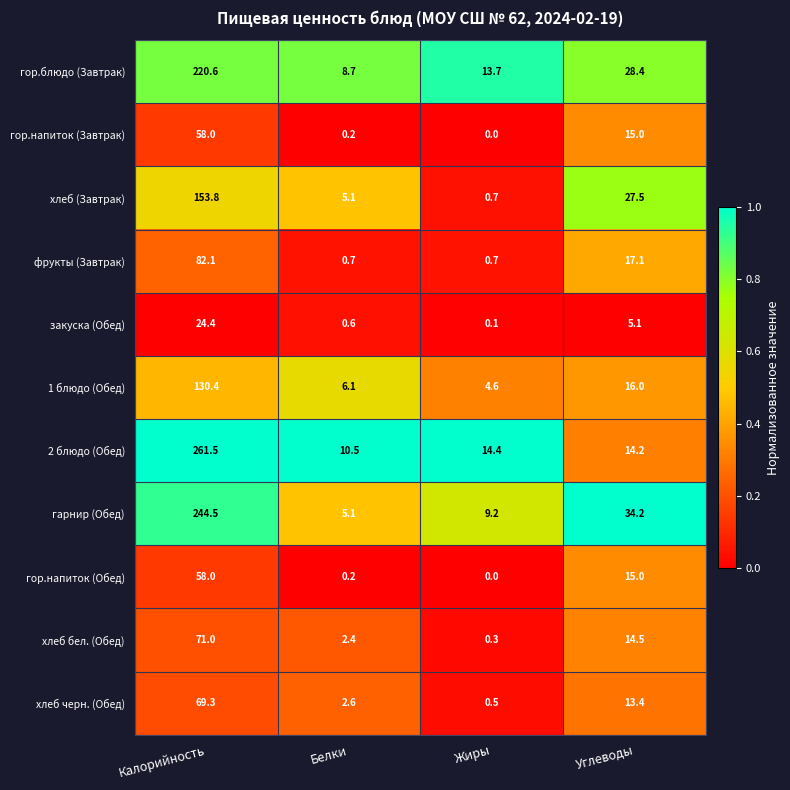

Is it true that хлеб черн. (Обед) equals 3.7 at Белки?

False